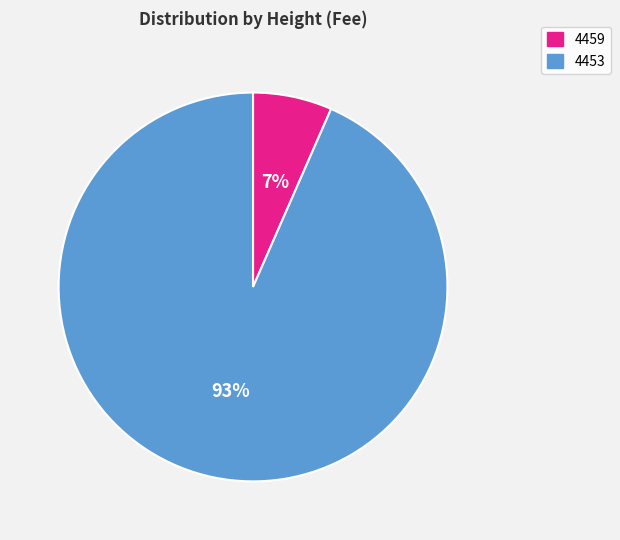

To the nearest percent, what percentage of the pie is 4459?

7%